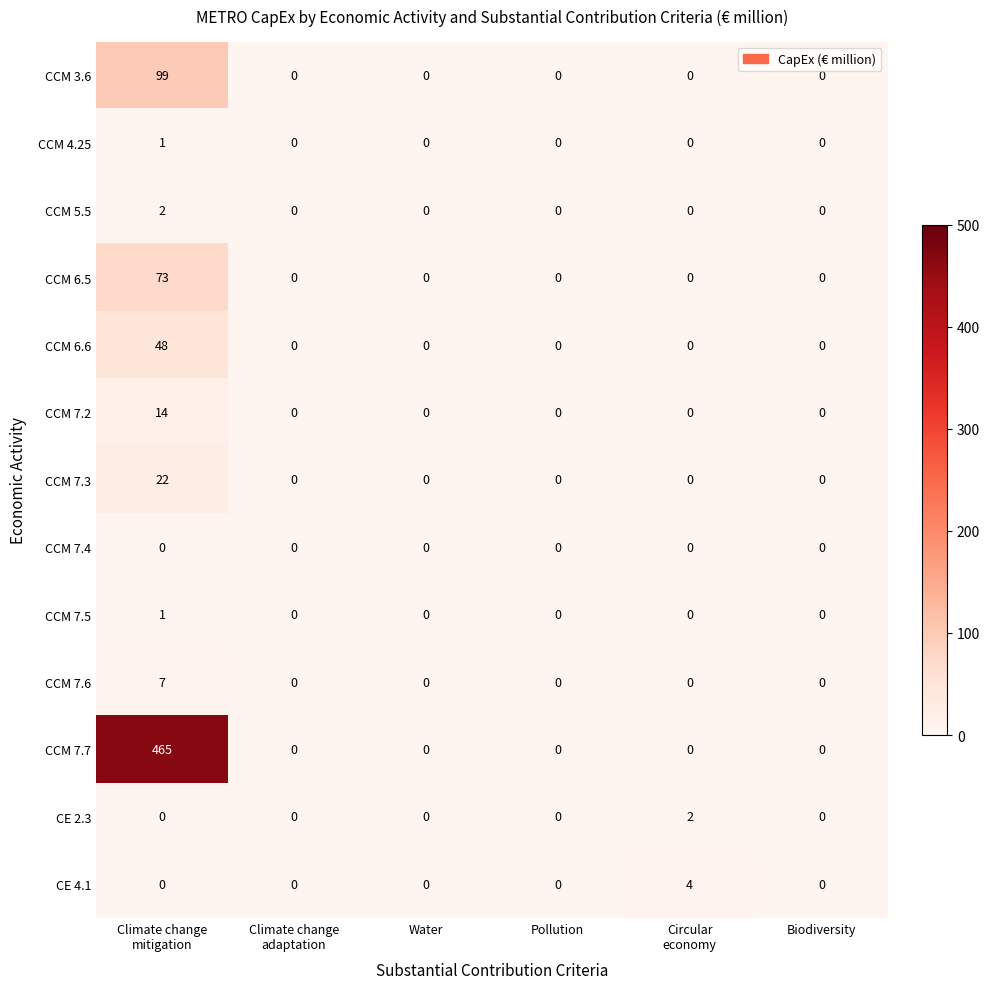

Which series has the largest total across all categories?

CCM 7.7